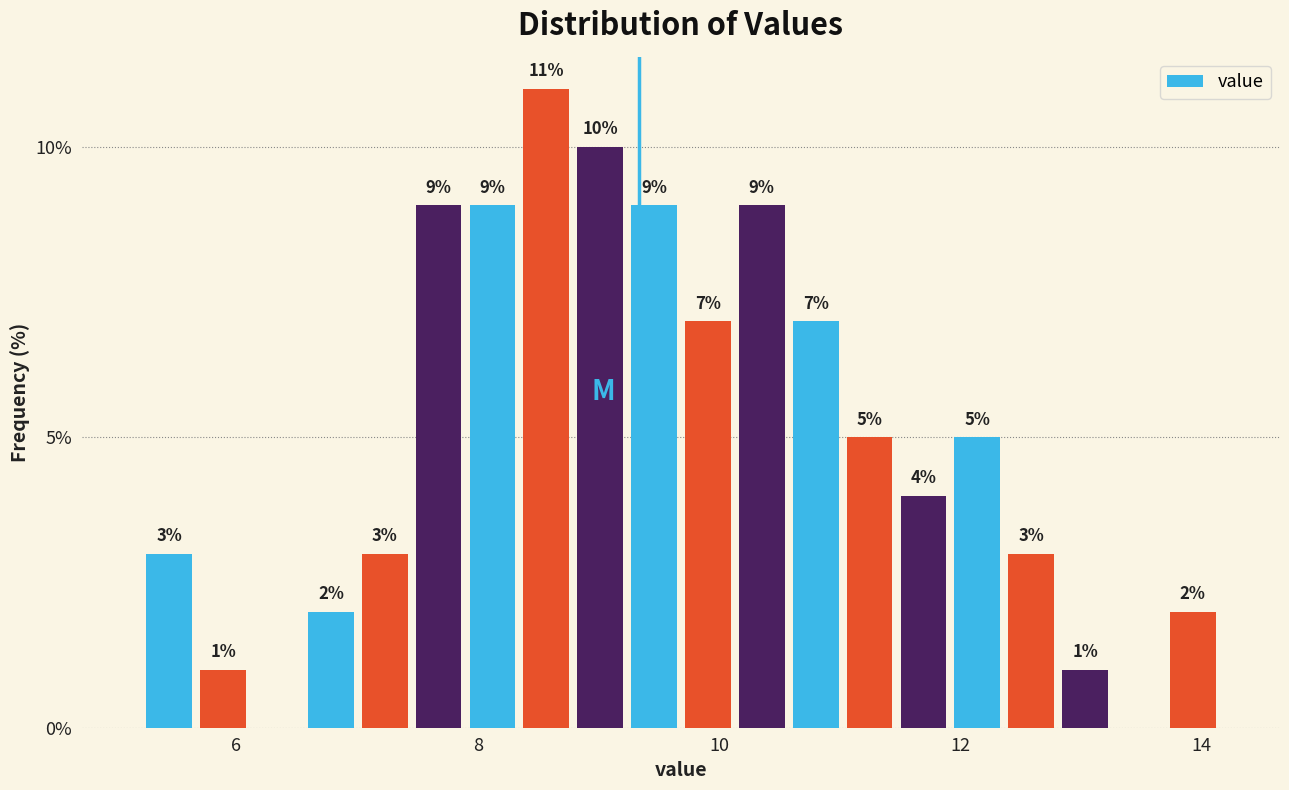

Around what value on the x-axis is the tallest bar? Give the approximate position of its centre, as read against the axis.

8.6